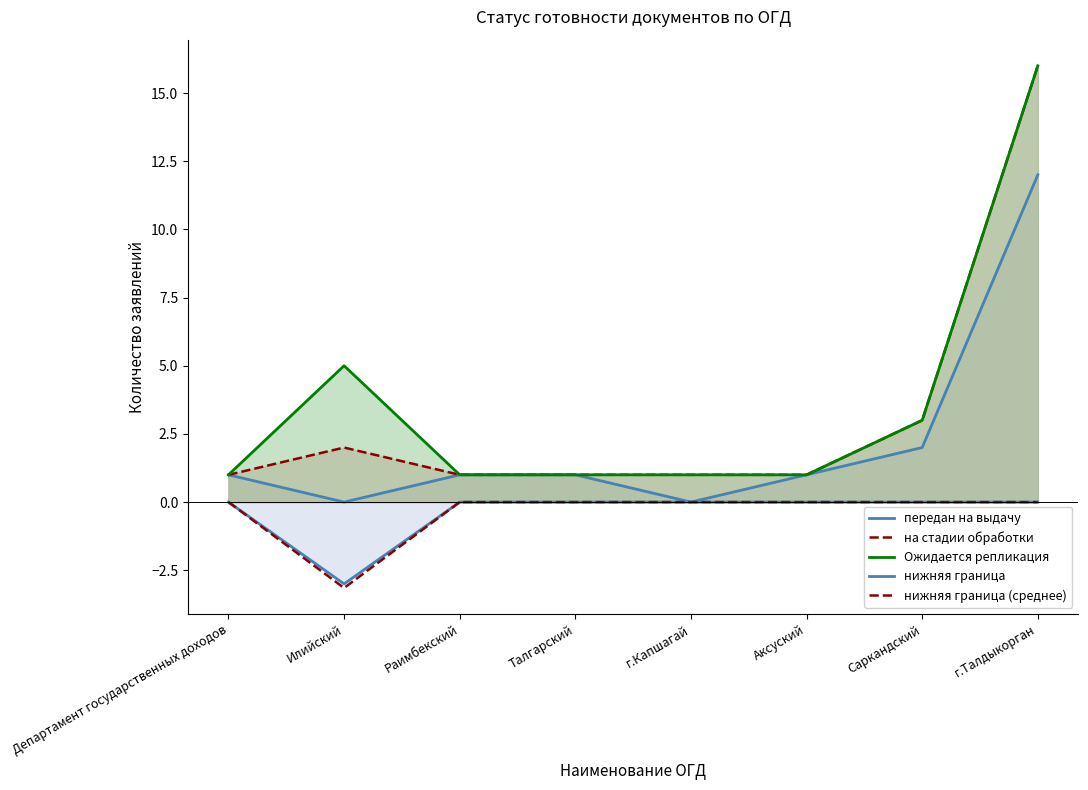

Is the value of Ожидается репликация at Илийский greater than the value of на стадии обработки at Раимбекский?

Yes